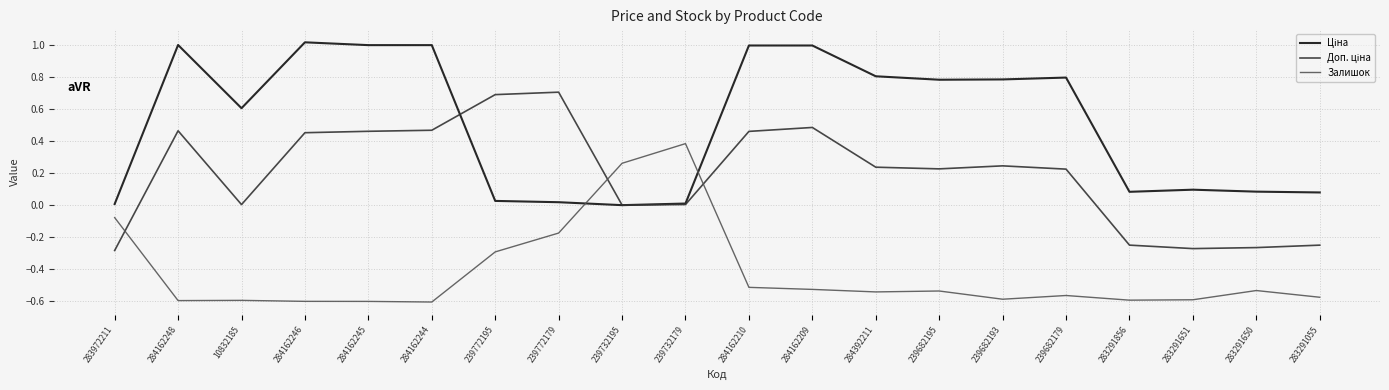

What is the total value across all series at 284162248?

0.9